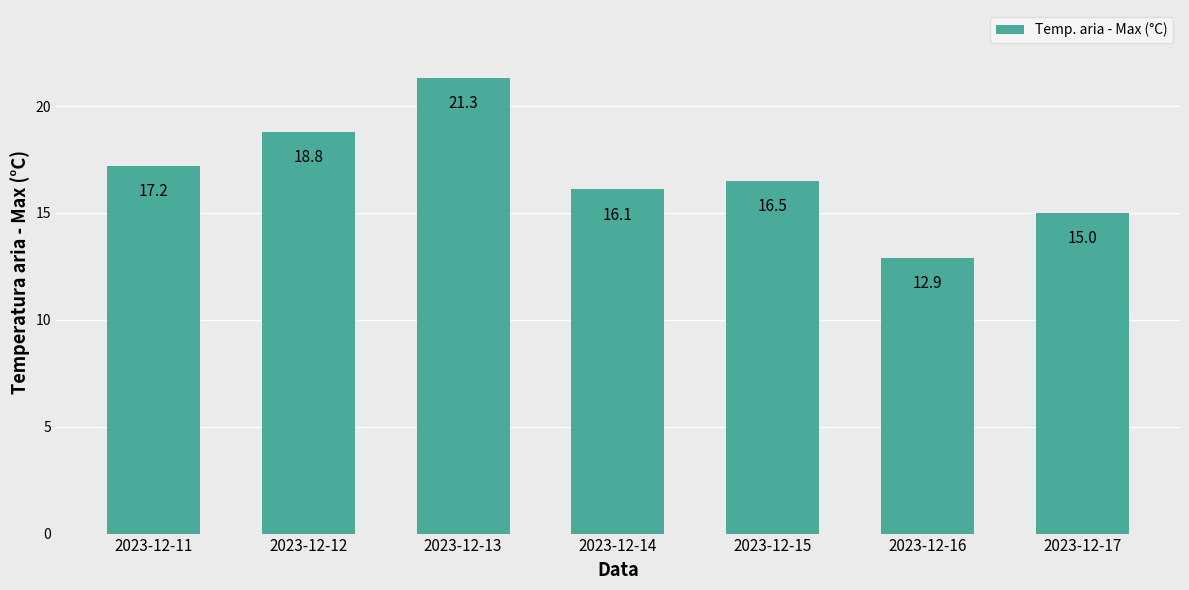

The chart shows a value of 28.4 at 2023-12-14. True or false?

False